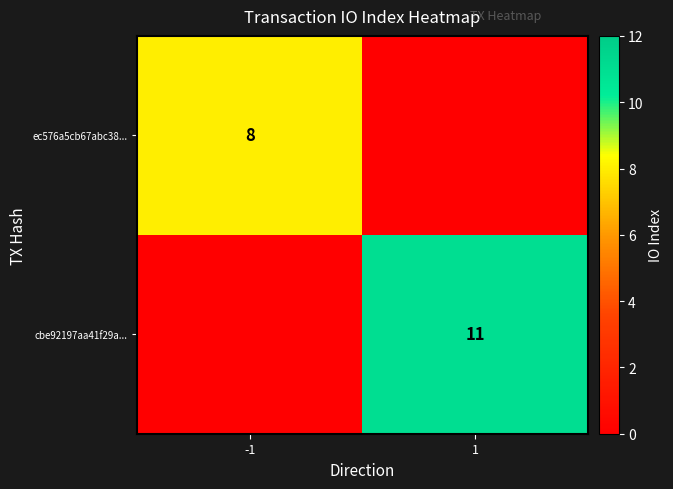

What is the greatest value displayed?

11